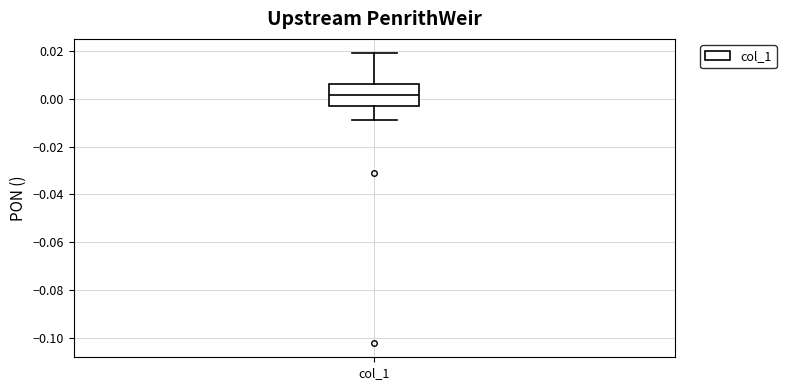

Where does the upper whisker of the box for col_1 end on the y-axis? The values are not printed on the chart, so give them approximately, as read against the axis.

0.020